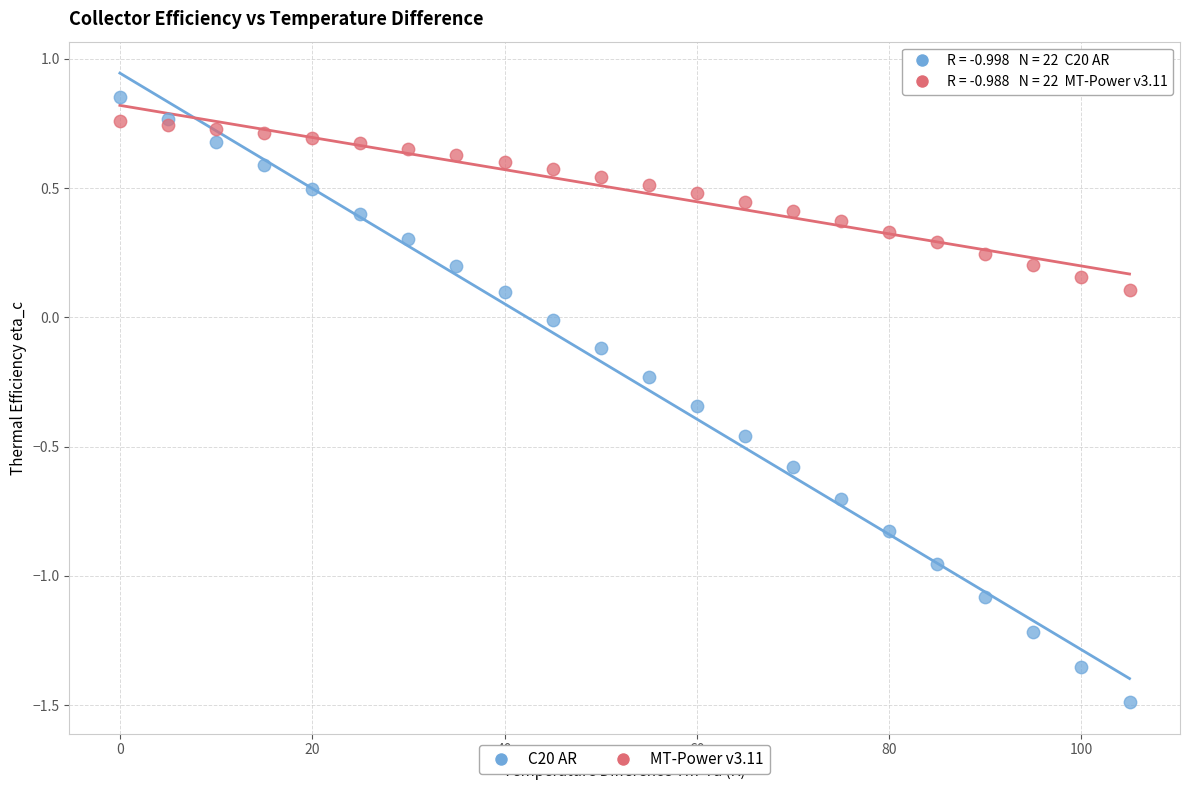

Which series contains the lowest Y value?

C20 AR